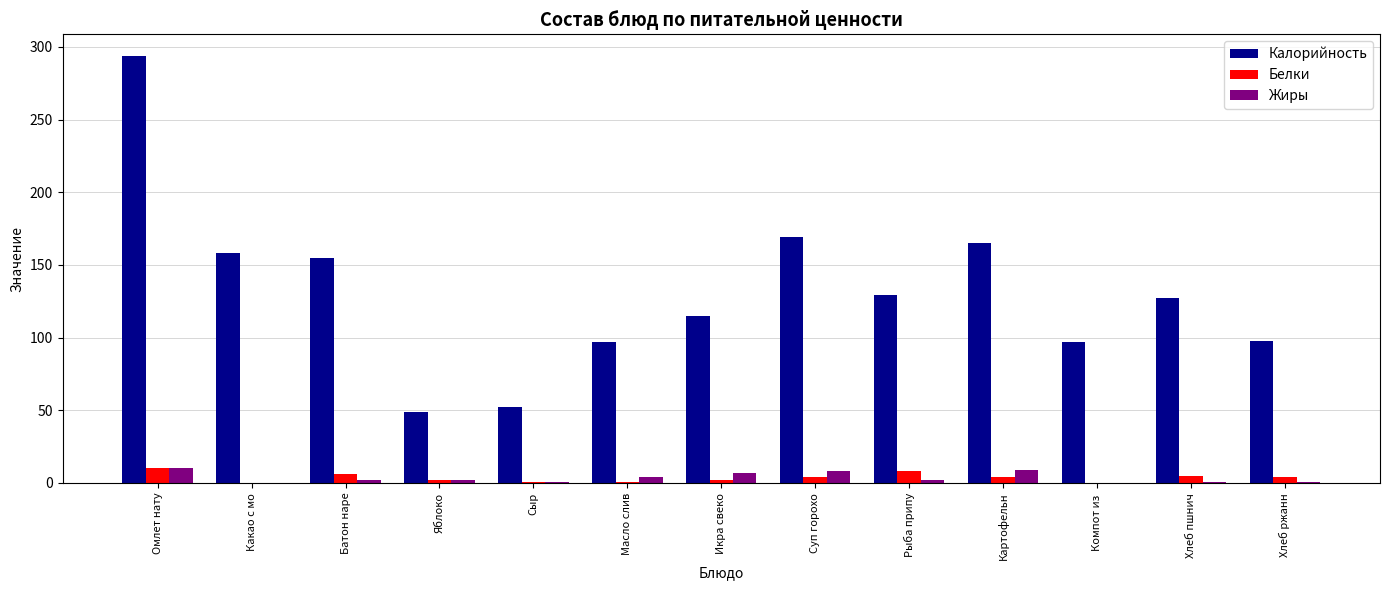

Which series has the widest spread of values?

Калорийность